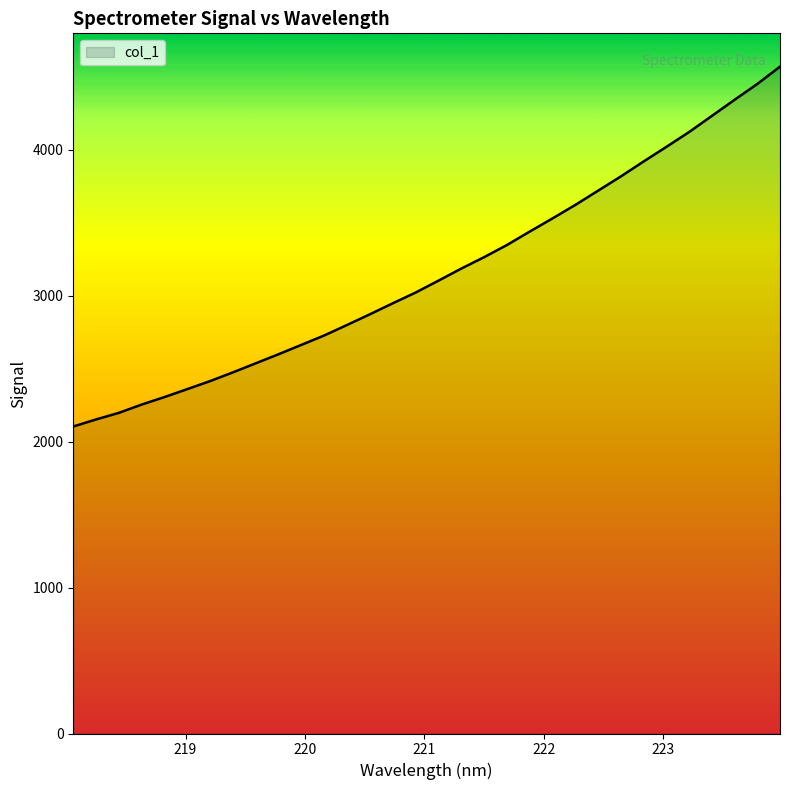

What is the greatest value displayed?

4569.8